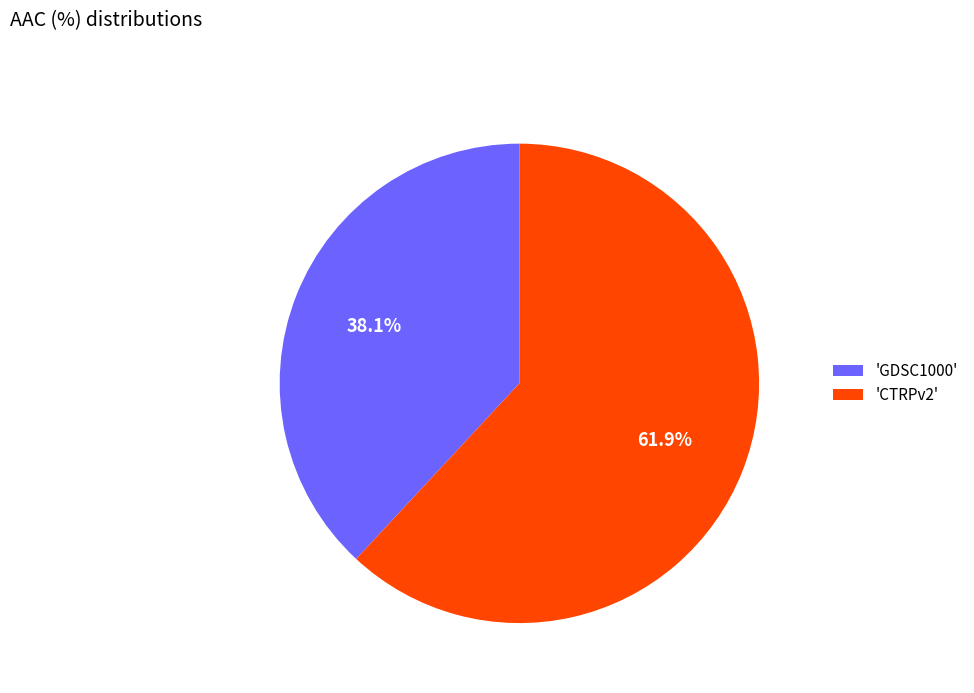

Which slice represents more than half of the pie?

'CTRPv2'